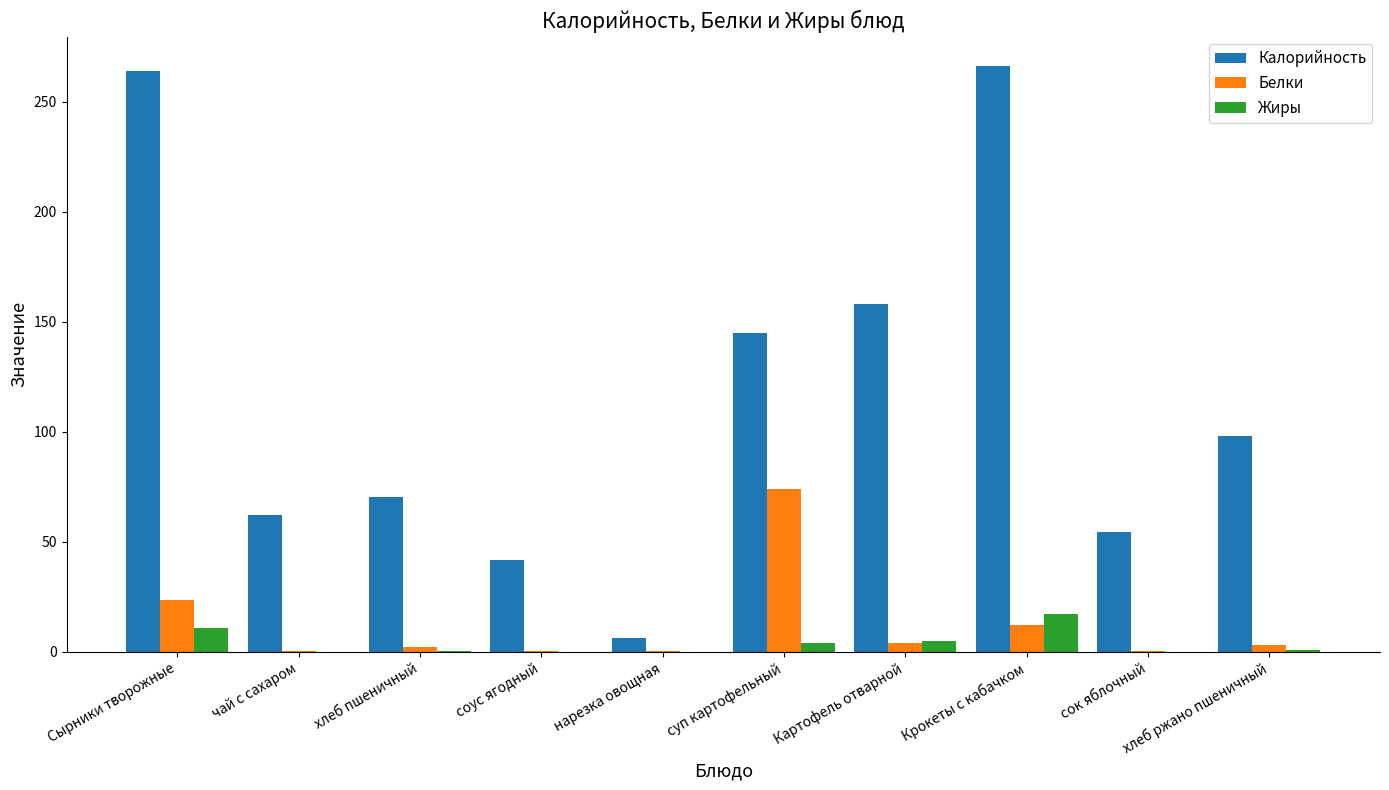

How many groups of bars are there?

10